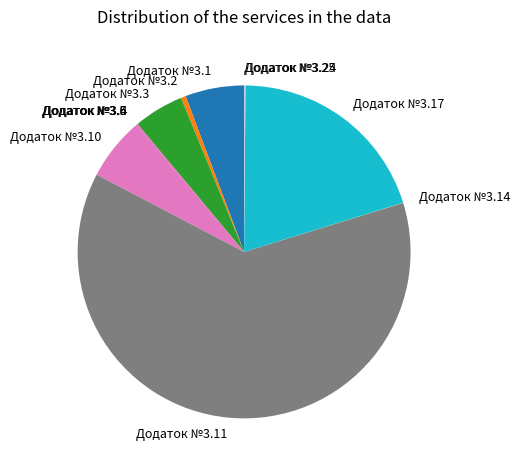

What is the largest slice in the pie chart?

Додаток №3.11